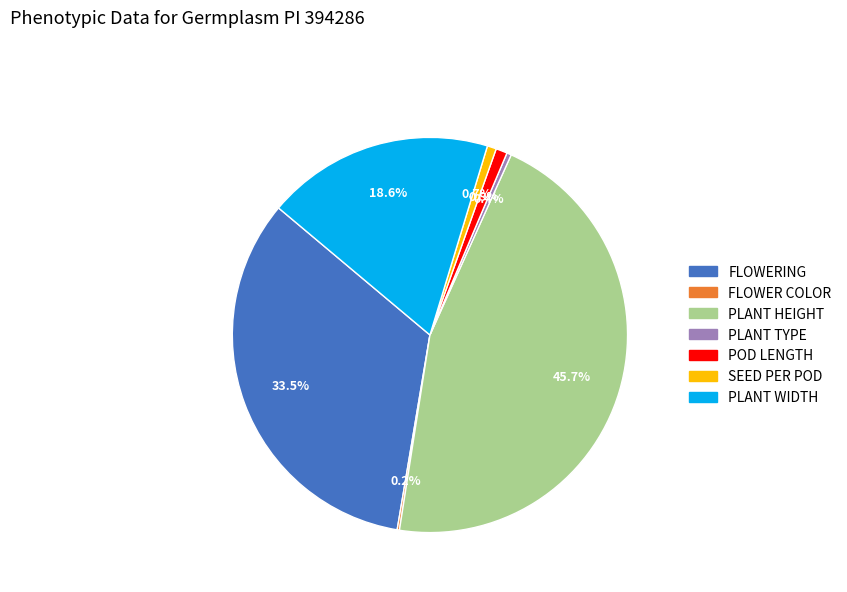

The SEED PER POD slice represents 1% of the pie. True or false?

True